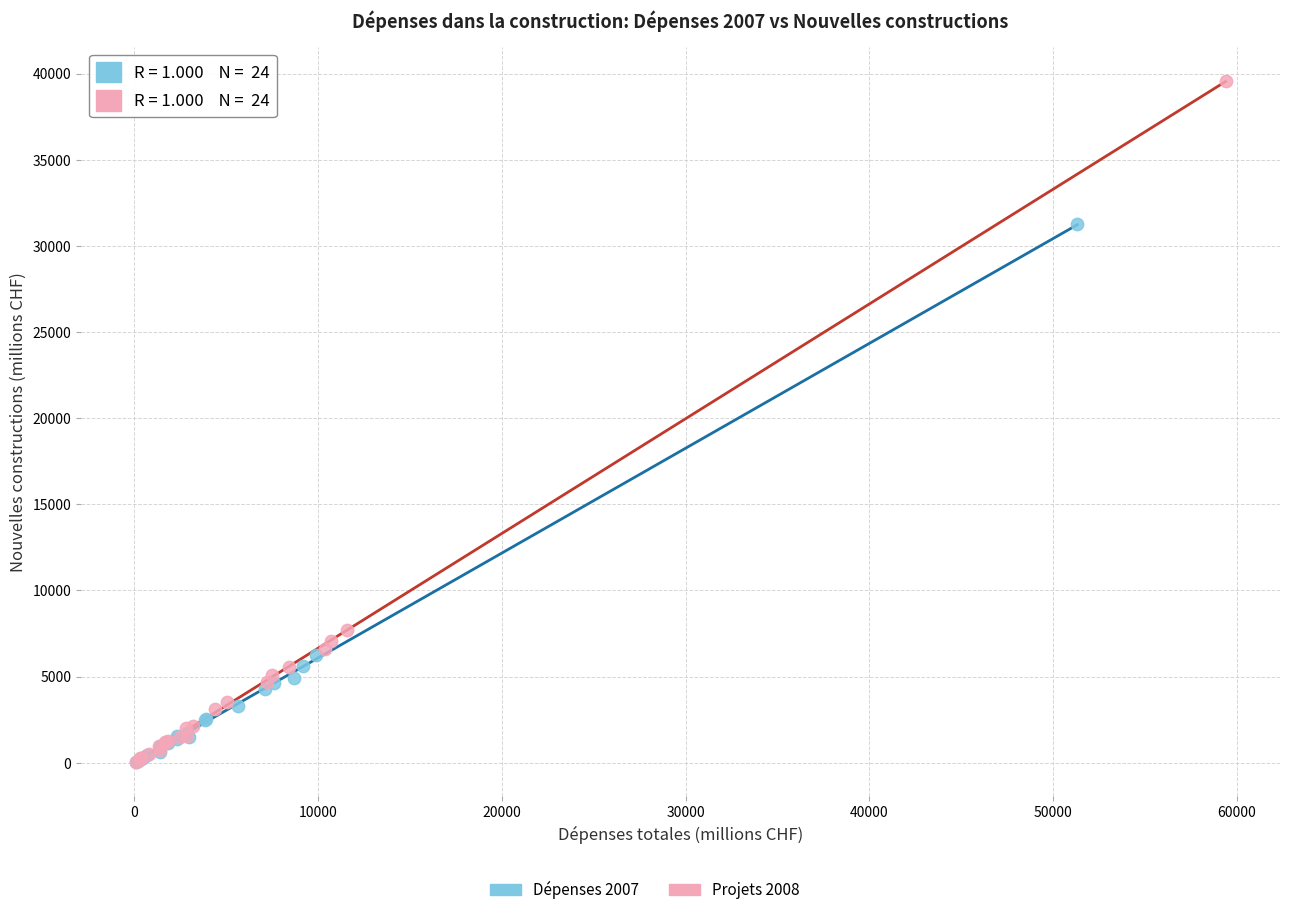

Which series reaches the maximum Y coordinate?

Projets 2008